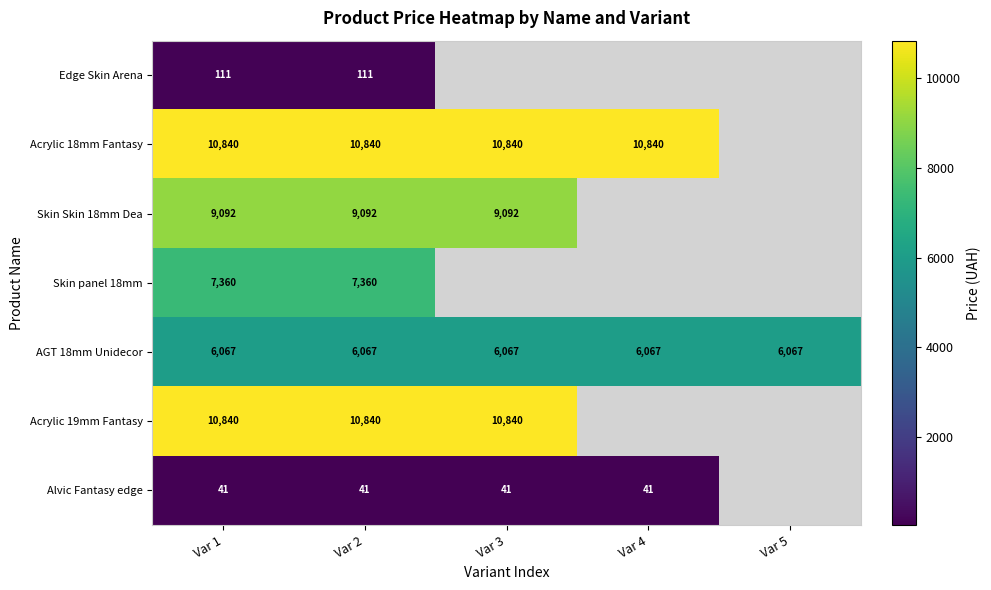

Is the value of Edge Skin Arena at Var 4 greater than the value of Skin Skin 18mm Dea at Var 2?

No